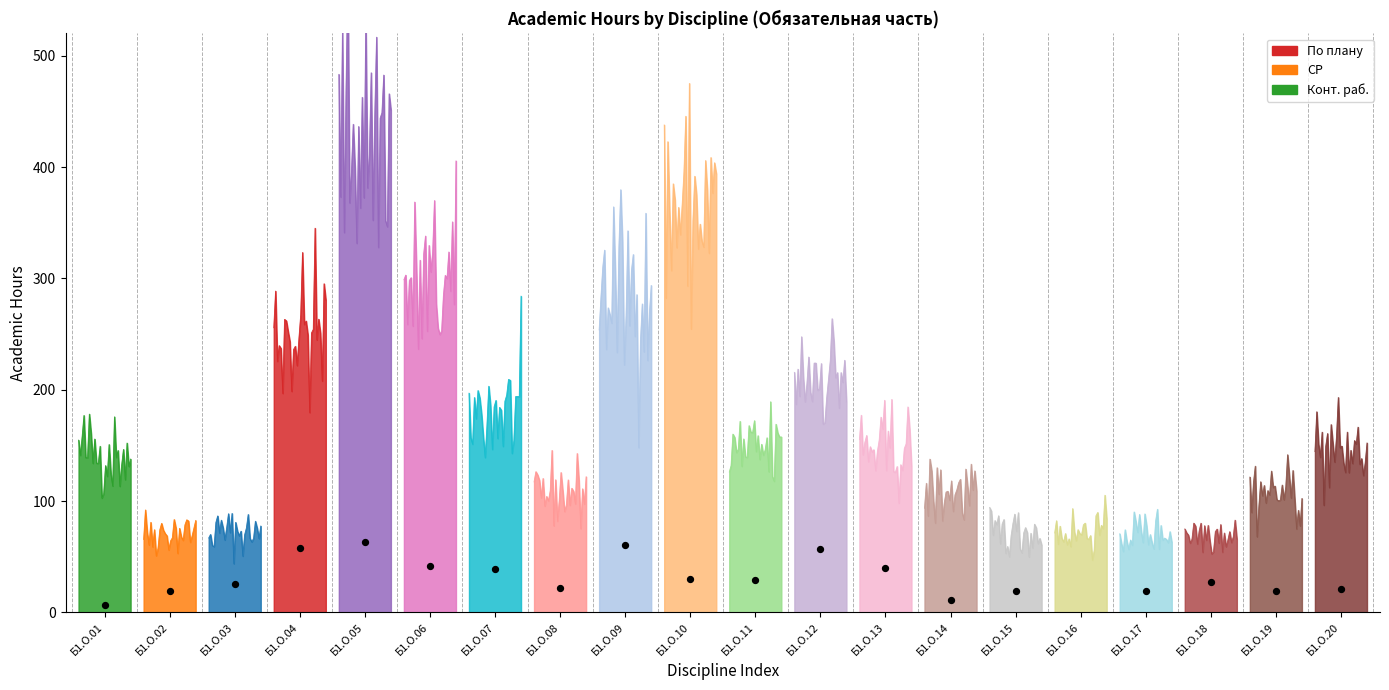

Which series reaches the minimum Y coordinate?

СР